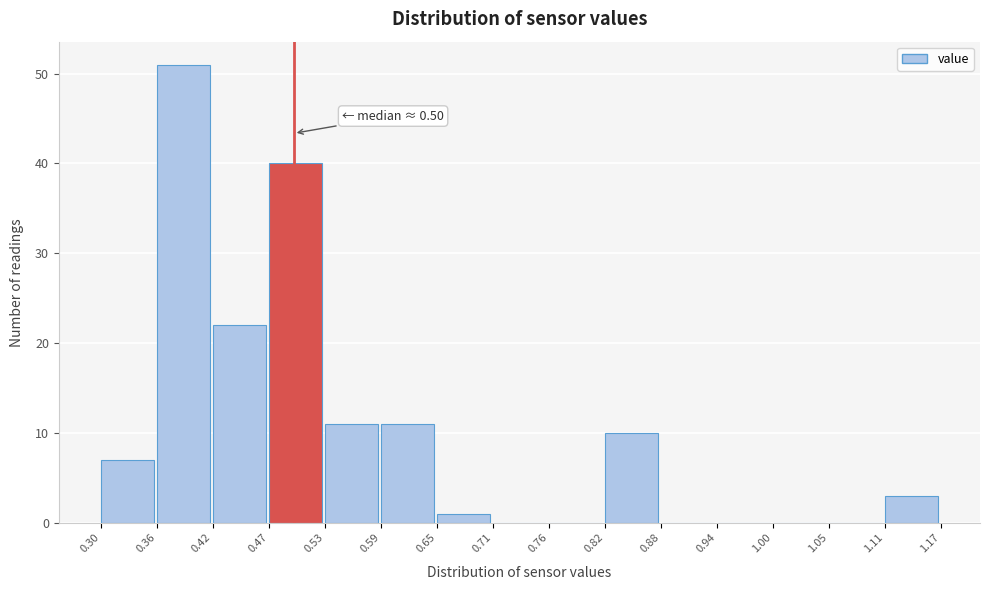

Which range on the x-axis has the tallest bar?

0.36 to 0.42